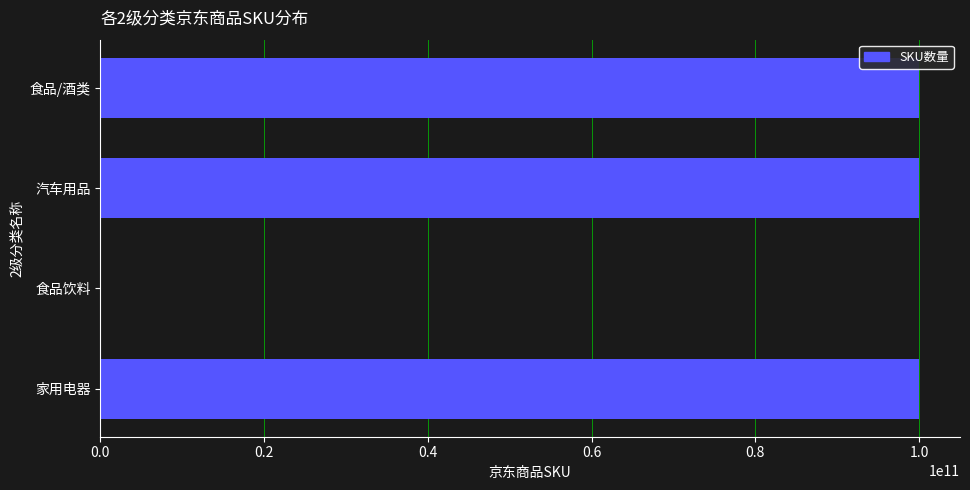

The value at 食品/酒类 is 54256067786. True or false?

False